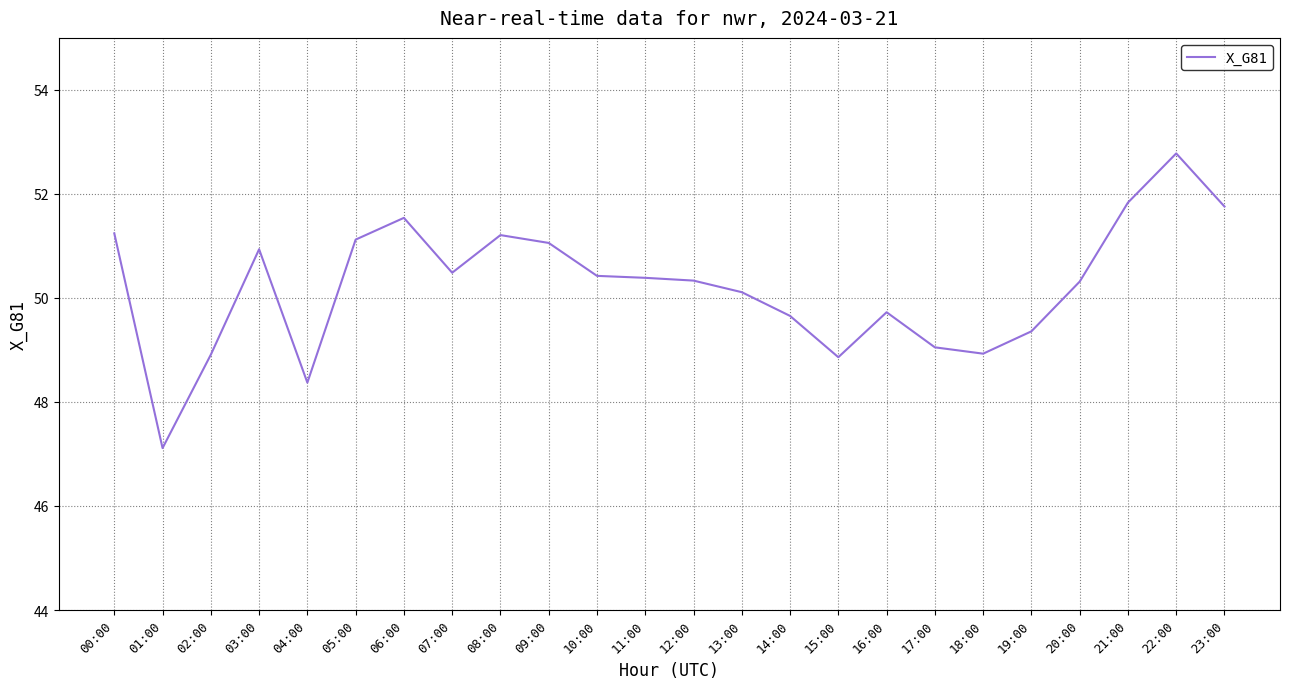

Which category has the lowest value across all series?

01:00